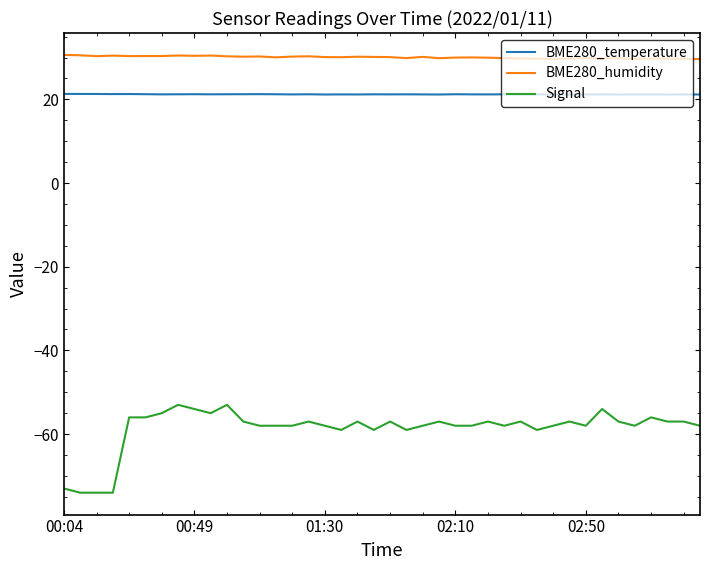

What is the minimum value shown in the chart?

-74.0